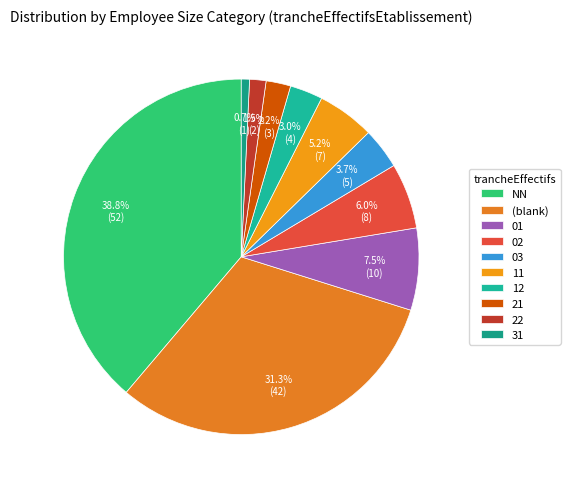

How many segments does this pie chart have?

10